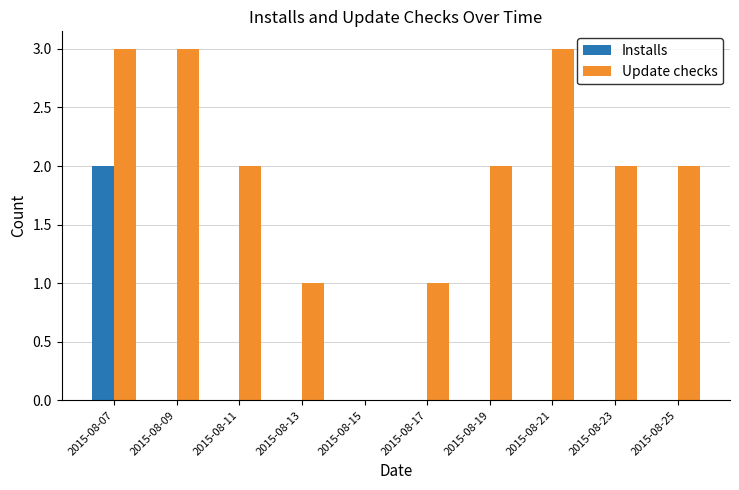

Reading left to right, what are all the values shown in this chart?

Installs: 2015-08-07=2	2015-08-09=0	2015-08-11=0	2015-08-13=0	2015-08-15=0	2015-08-17=0	2015-08-19=0	2015-08-21=0	2015-08-23=0	2015-08-25=0
Update checks: 2015-08-07=3	2015-08-09=3	2015-08-11=2	2015-08-13=1	2015-08-15=0	2015-08-17=1	2015-08-19=2	2015-08-21=3	2015-08-23=2	2015-08-25=2